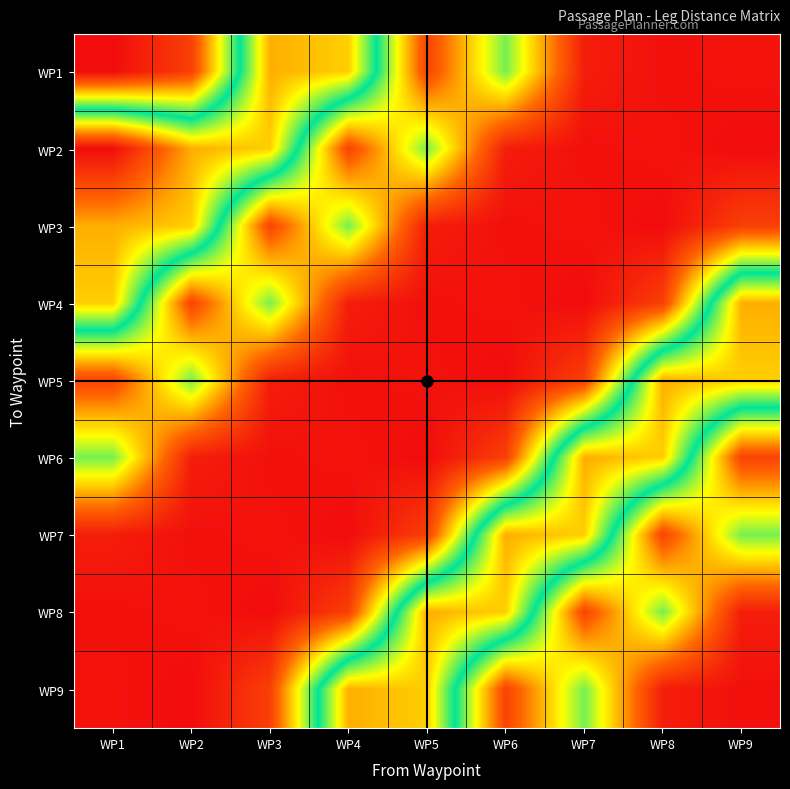

What is the smallest value displayed?

3.0